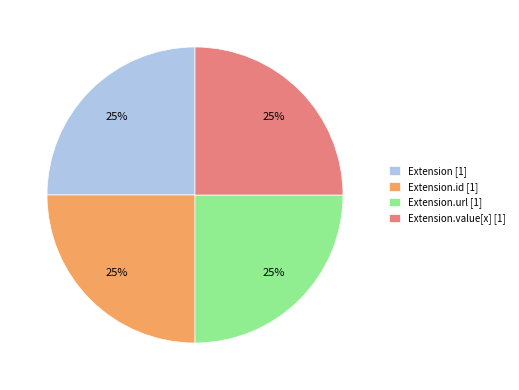

Count the number of slices in the pie.

4